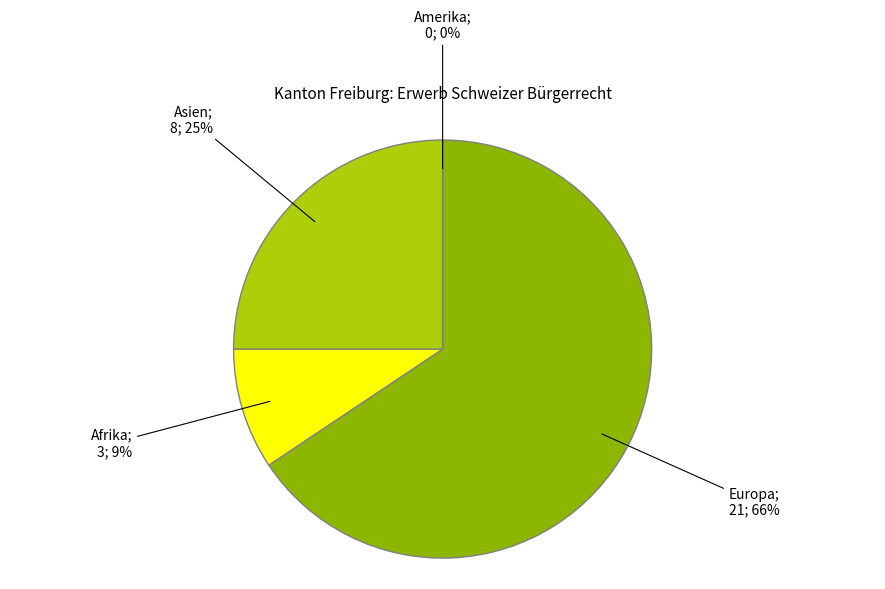

What is the largest slice in the pie chart?

Europa